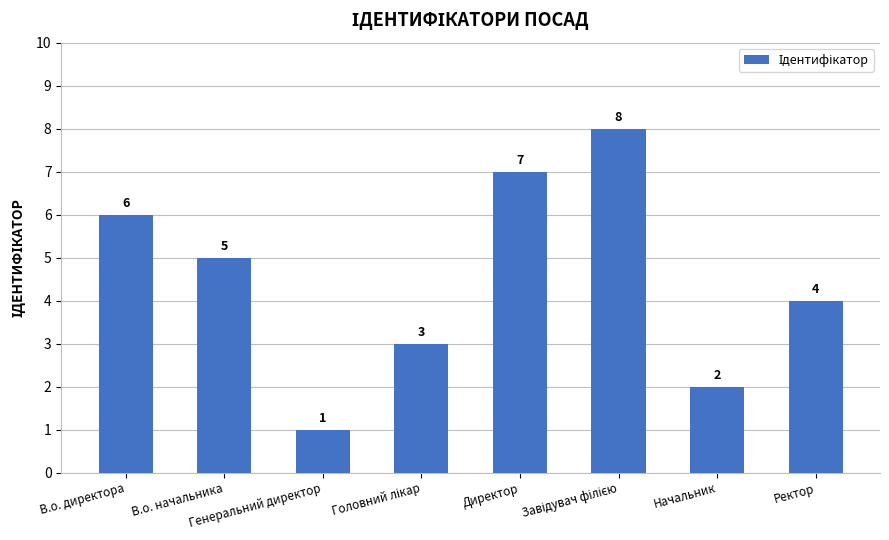

What is the difference between the second highest and second lowest values?

5